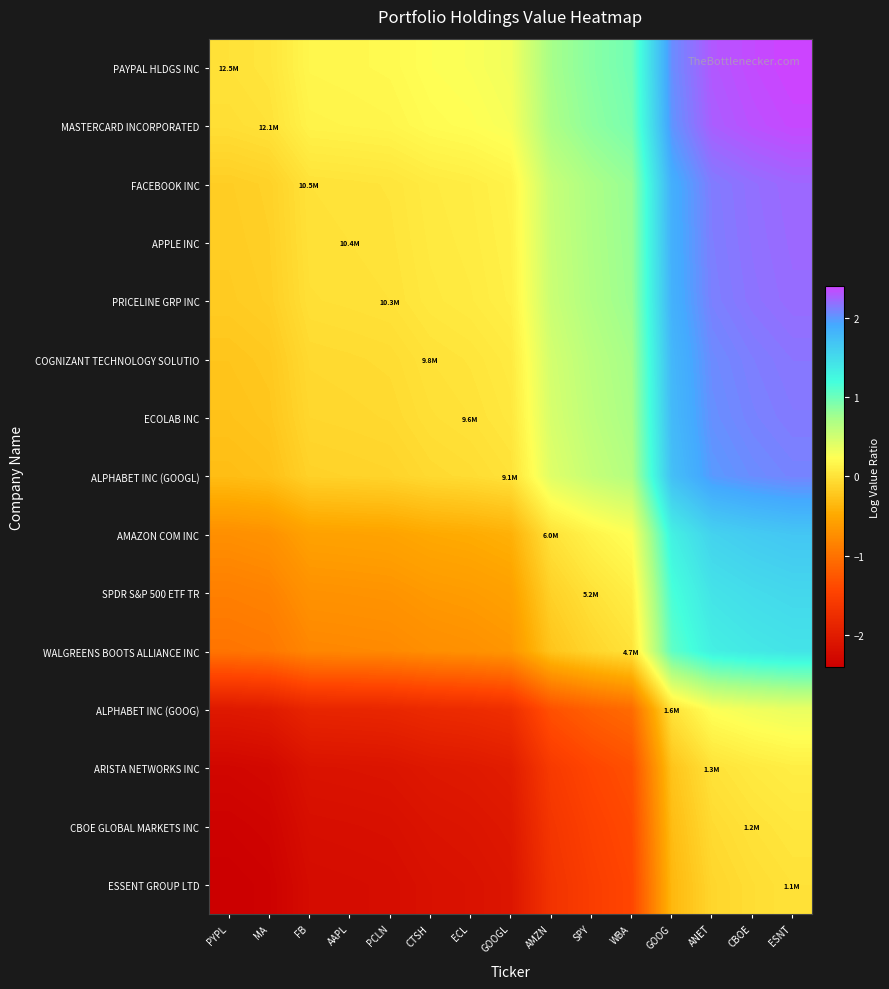

How many distinct data groups are displayed?

15